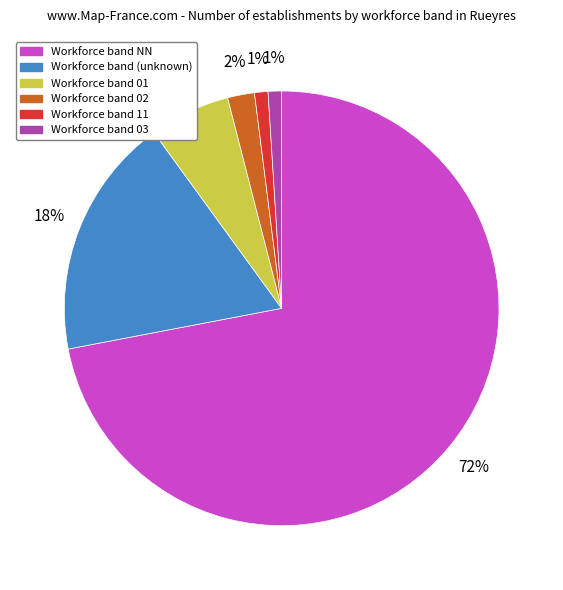

Is it true that Workforce band 11 is 1% of the pie?

True